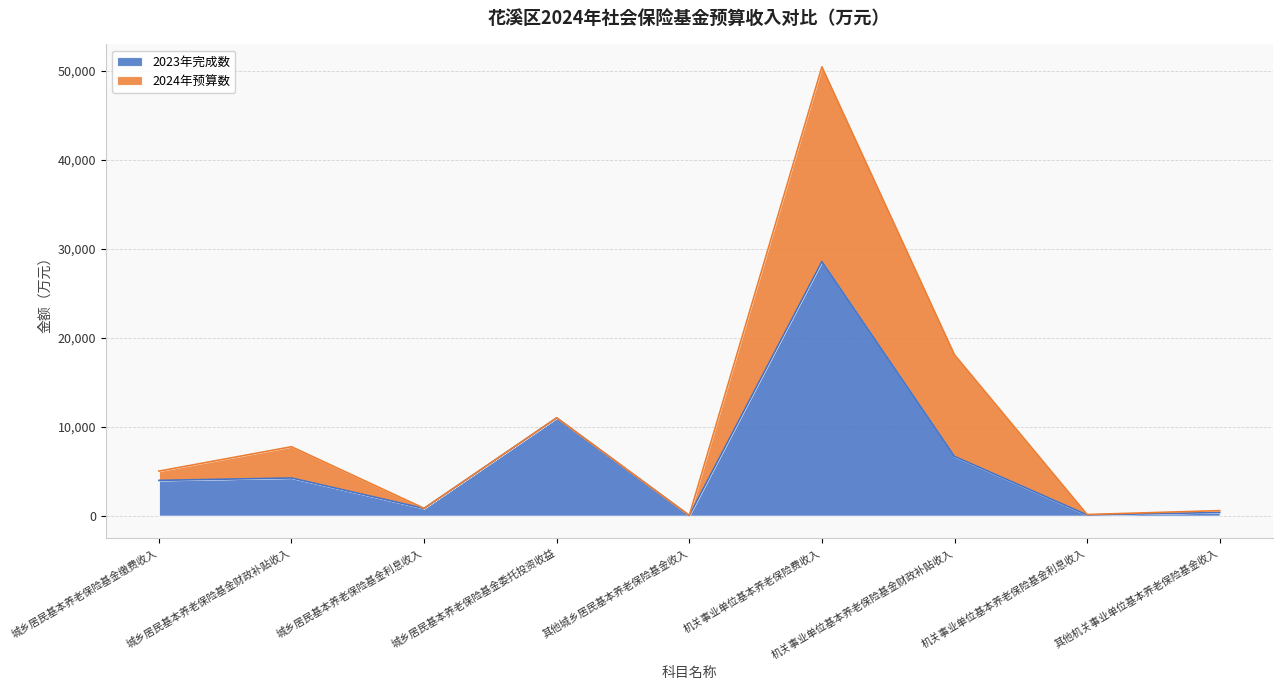

How many lines are shown in the chart?

2